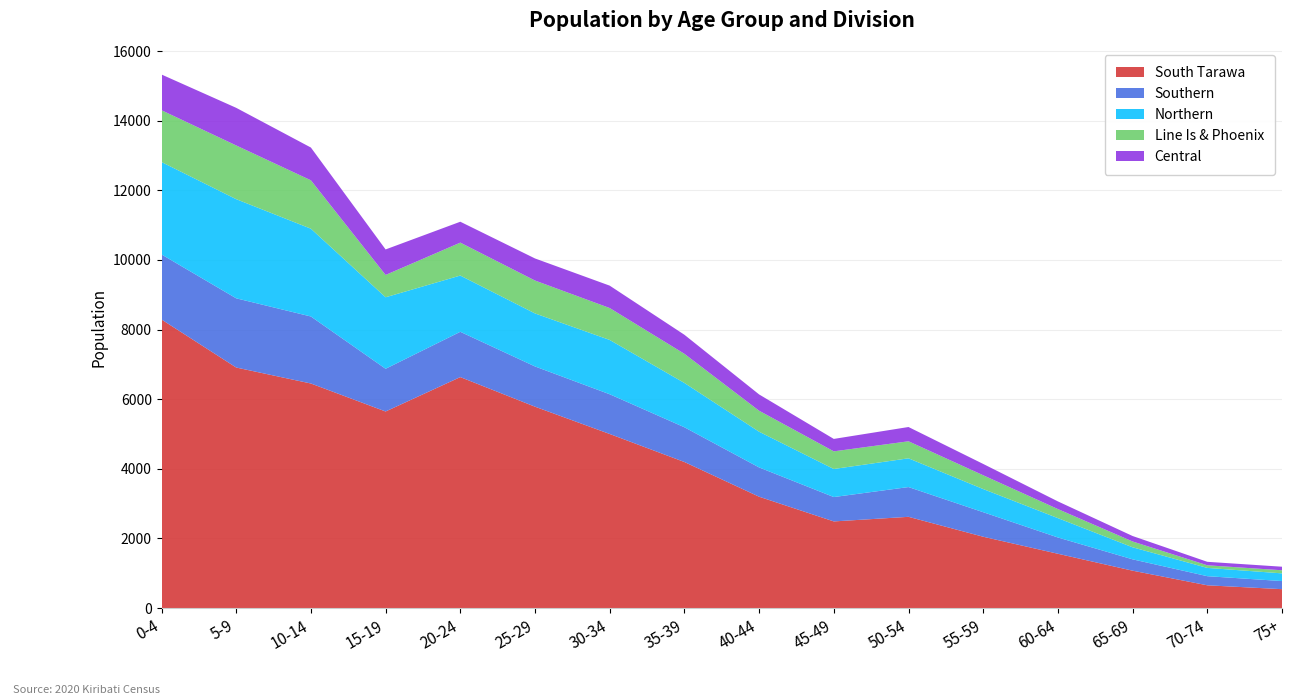

Reading left to right, transcribe all the data shown in this chart.

South Tarawa: 8288	6908	6449	5645	6633	5783	4999	4194	3197	2487	2619	2047	1558	1072	652	541
Southern: 1868	1988	1925	1227	1301	1156	1141	998	841	700	855	705	468	326	262	233
Northern: 2655	2848	2522	2054	1616	1523	1560	1273	1026	806	826	665	556	346	238	221
Line Is & Phoenix: 1488	1543	1390	641	946	945	917	837	603	507	489	396	260	167	75	89
Central: 1026	1081	941	733	600	634	643	547	468	357	410	325	220	157	100	102